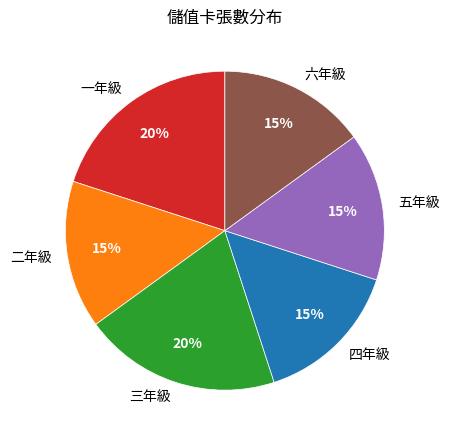

The 四年級 slice represents 3% of the pie. True or false?

False